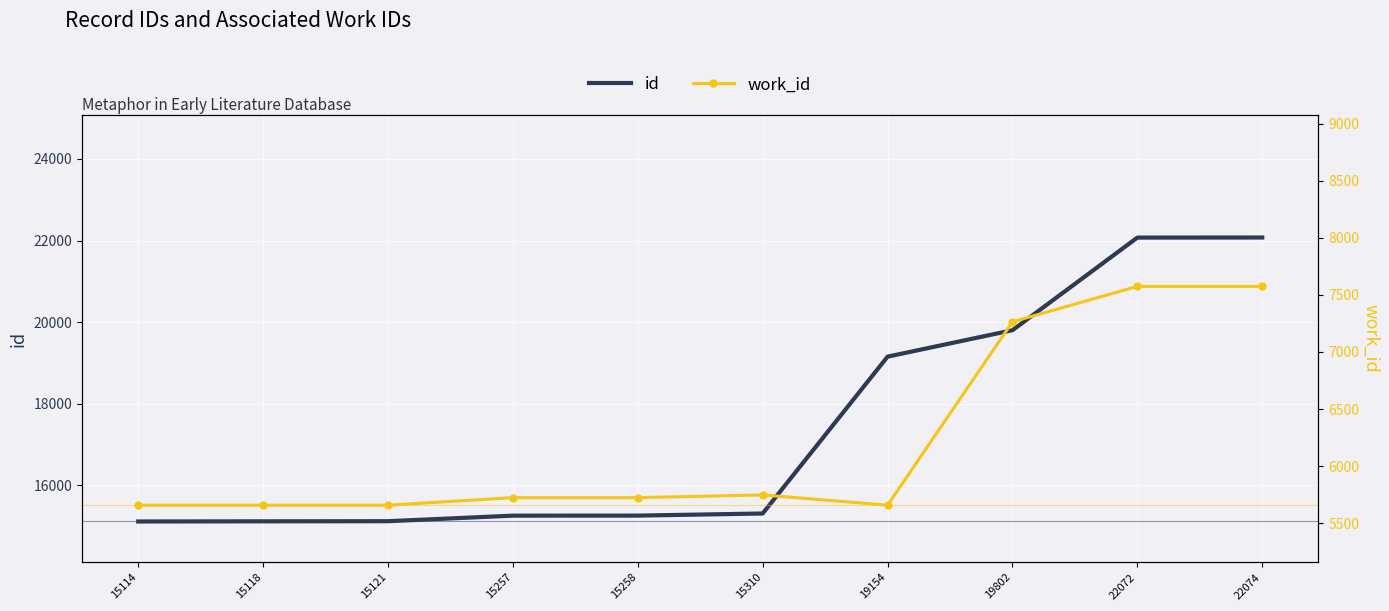

Rank the series by their maximum value, from highest to lowest.

id, work_id